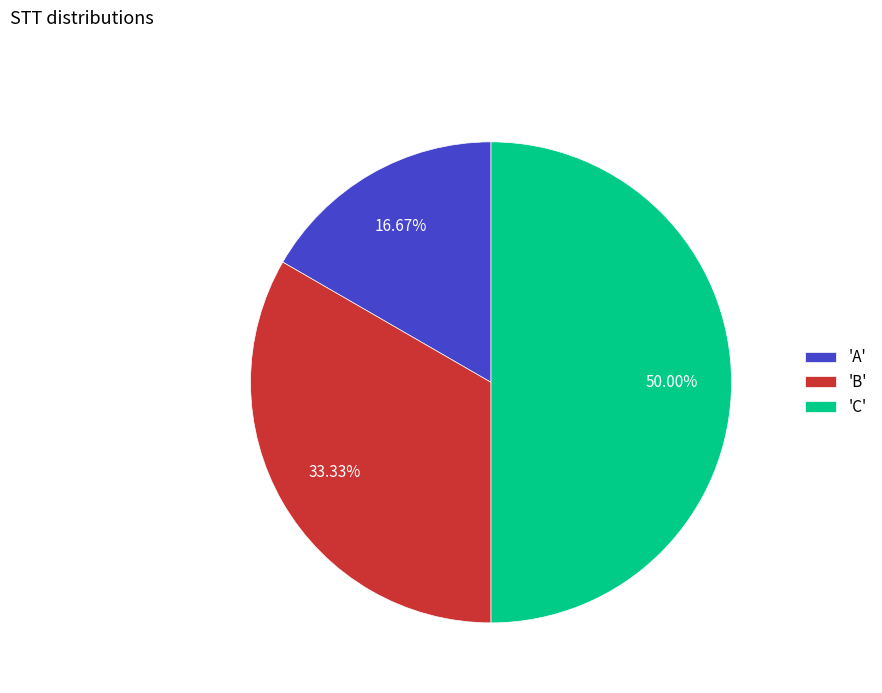

Rank the categories by value from highest to lowest.

'C', 'B', 'A'